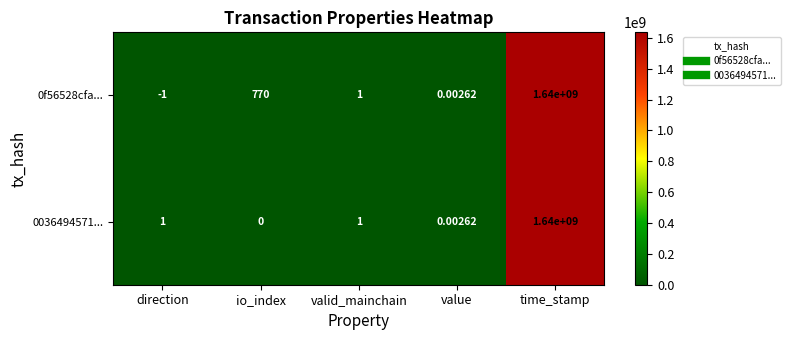

Which category has the highest value in the 0036494571... series?

time_stamp